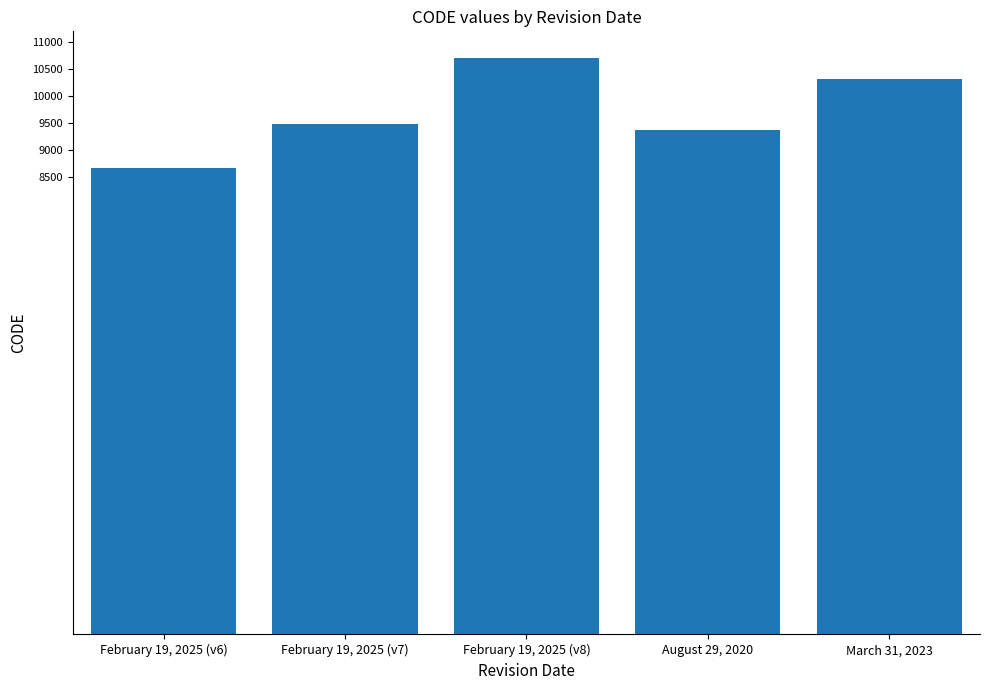

What is the label of the 2nd bar from the right?

August 29, 2020